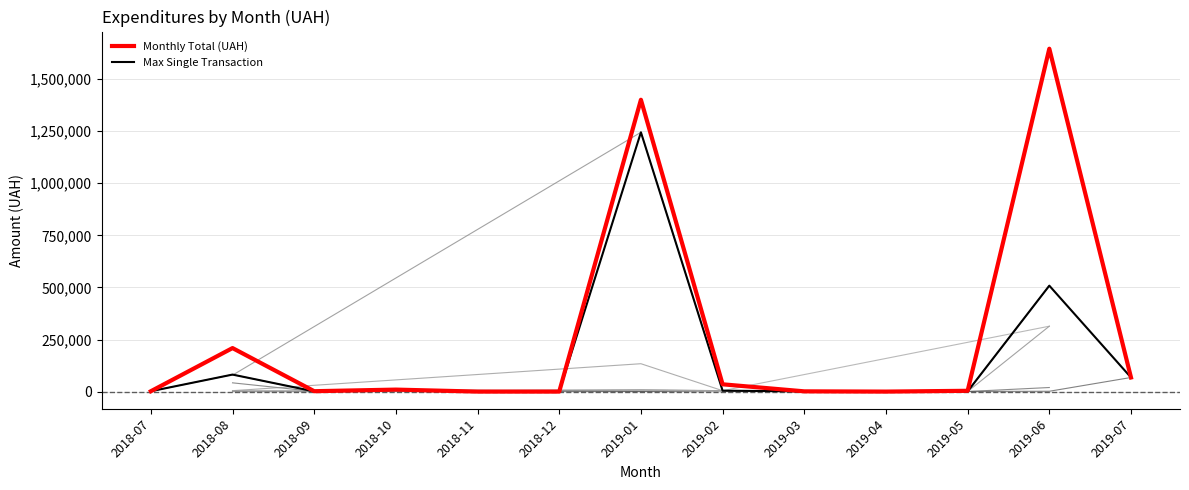

What are all the series names shown in the legend?

Monthly Total (UAH), Max Single Transaction